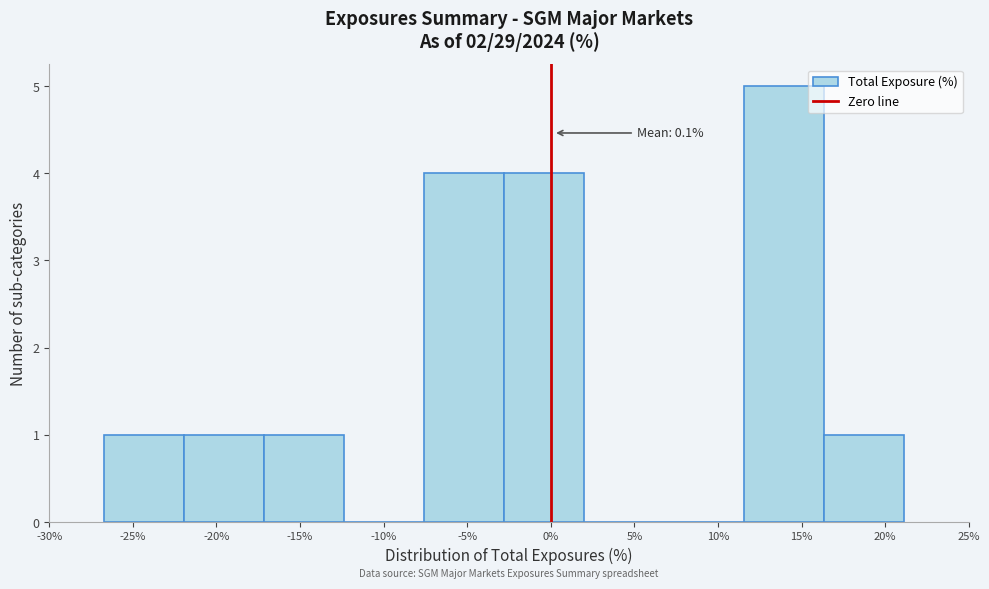

Which range on the x-axis has the tallest bar?

11.5 to 16.5